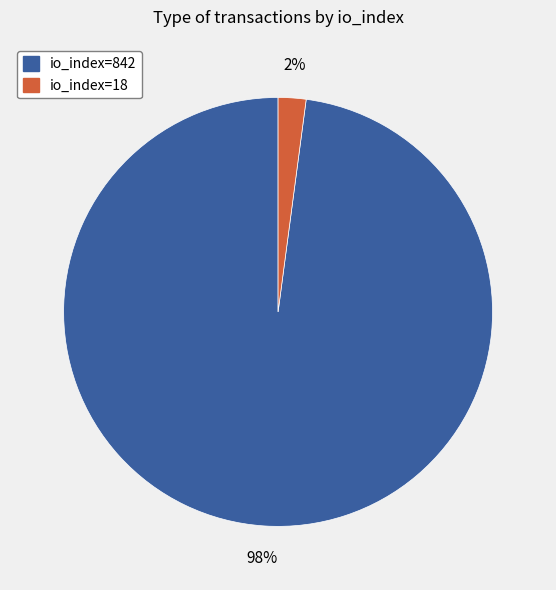

How many slices are in this pie chart?

2